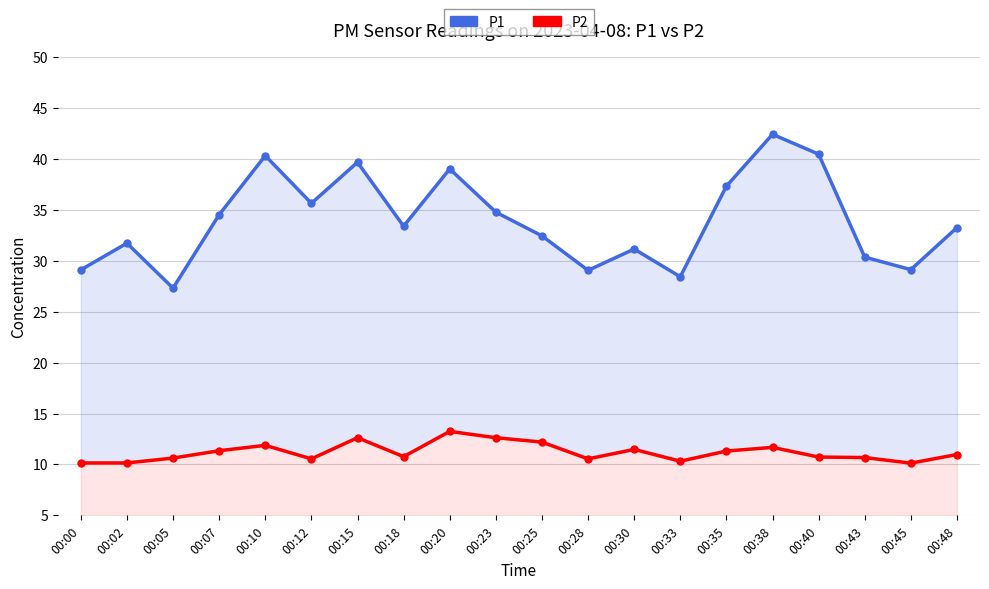

Reading right to left, extract all data points from this chart.

P1: 33.3	29.1	30.4	40.5	42.5	37.4	28.4	31.2	29.1	32.5	34.8	39.0	33.4	39.7	35.7	40.4	34.5	27.3	31.8	29.1
P2: 11.0	10.1	10.7	10.7	11.7	11.3	10.3	11.5	10.6	12.2	12.6	13.2	10.8	12.6	10.6	11.9	11.3	10.6	10.2	10.2